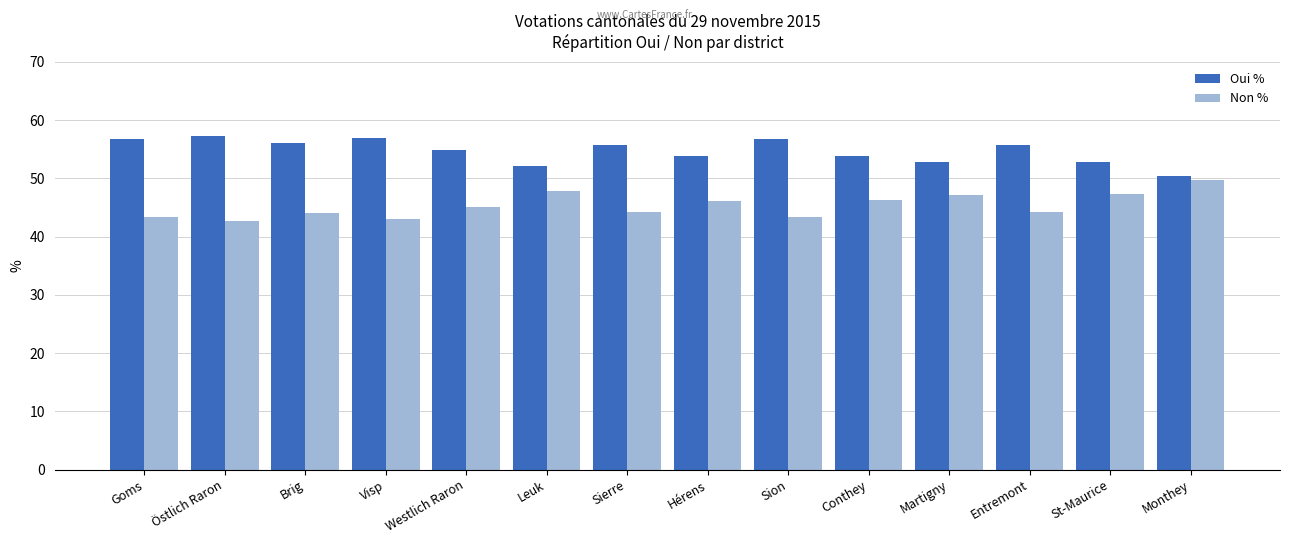

At which label does Non % first exceed 45?

Westlich Raron